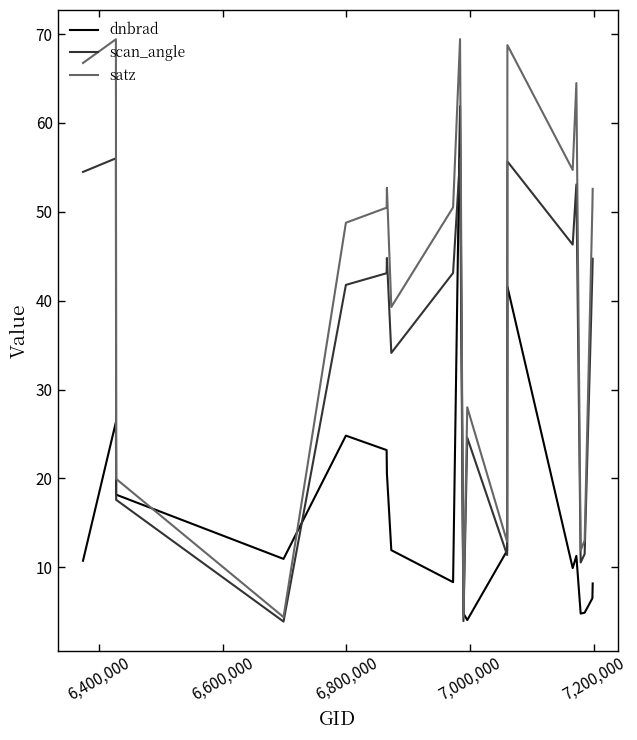

Which series has the largest total across all categories?

satz